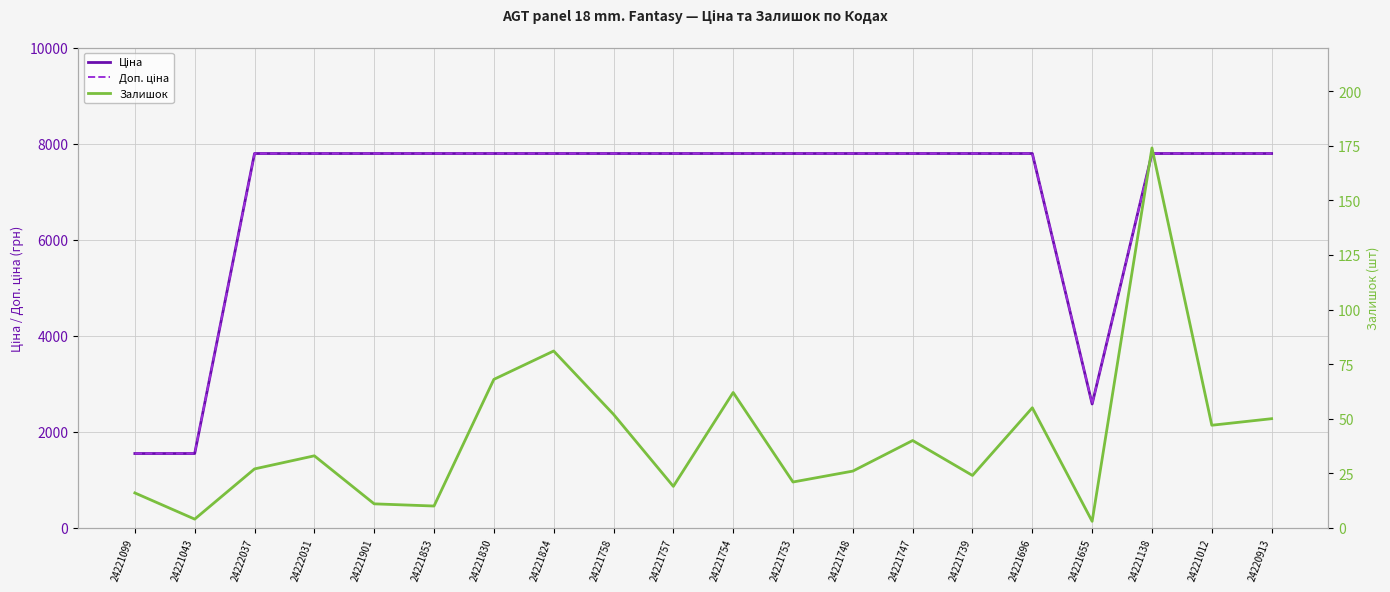

What is the maximum value for Залишок?

174.0